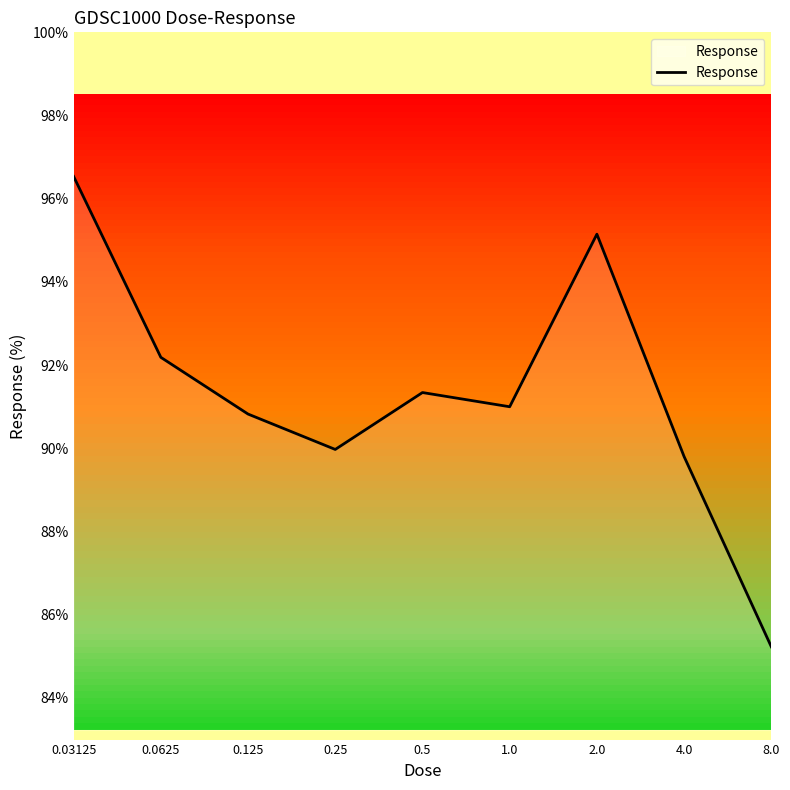

What is the minimum value shown in the chart?

85.2